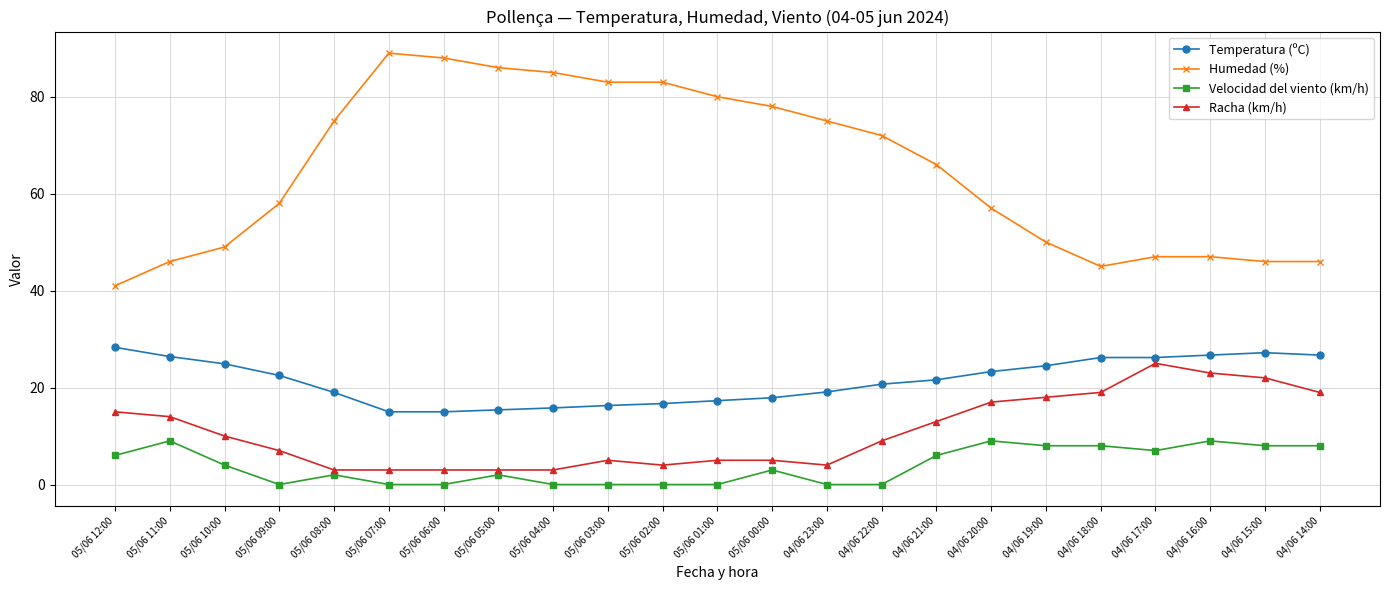

What are all the series names shown in the legend?

Temperatura (ºC), Humedad (%), Velocidad del viento (km/h), Racha (km/h)